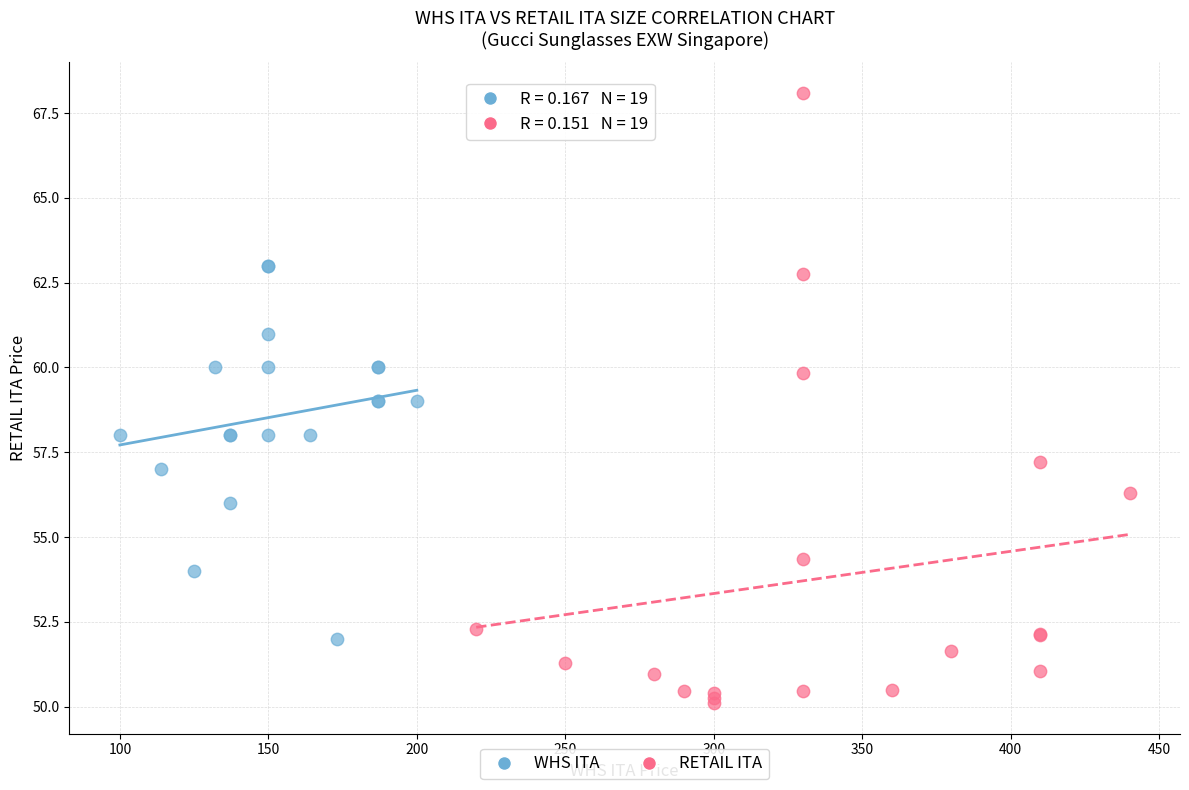

Which series contains the lowest Y value?

RETAIL ITA